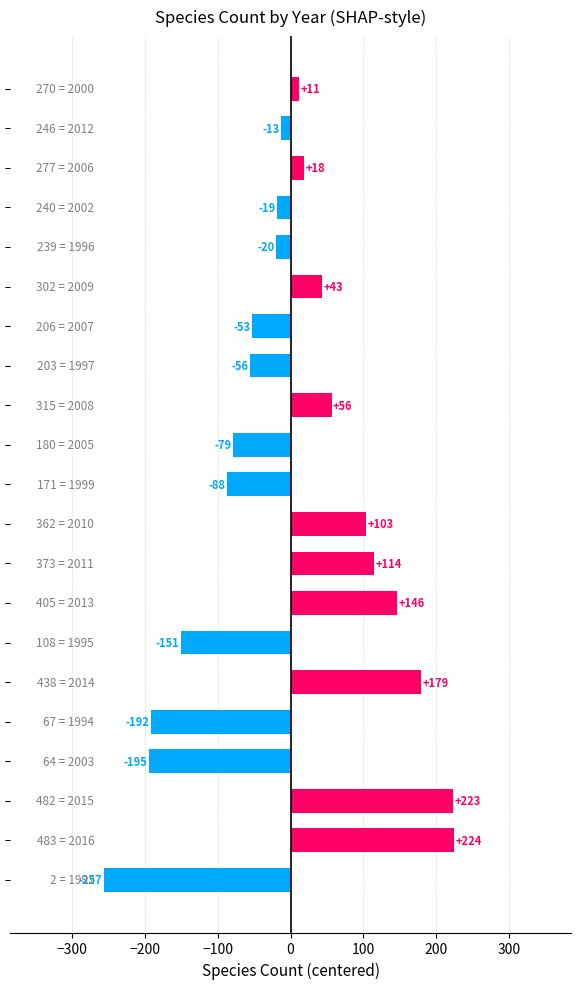

What is the difference between the second highest and minimum values?

480.0